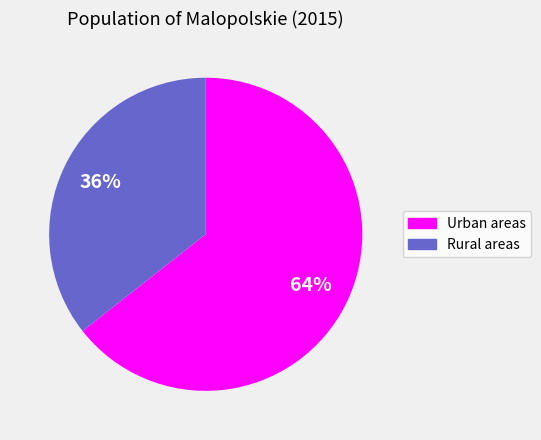

To the nearest percent, what portion does Urban areas represent?

64%